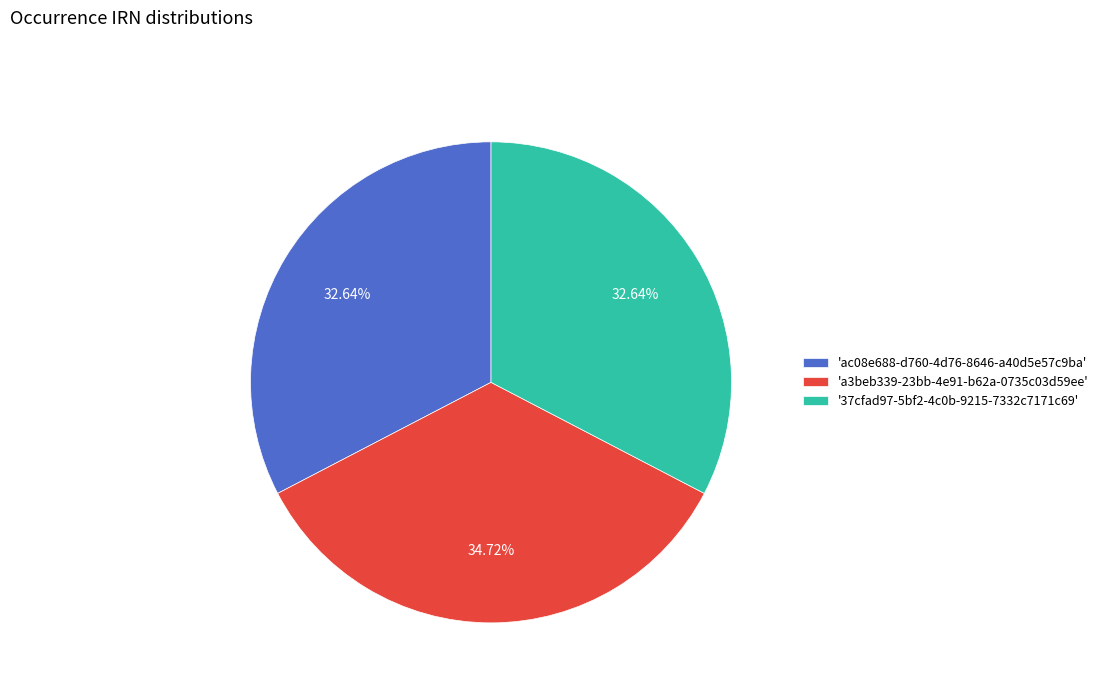

Does any single category account for the majority?

No